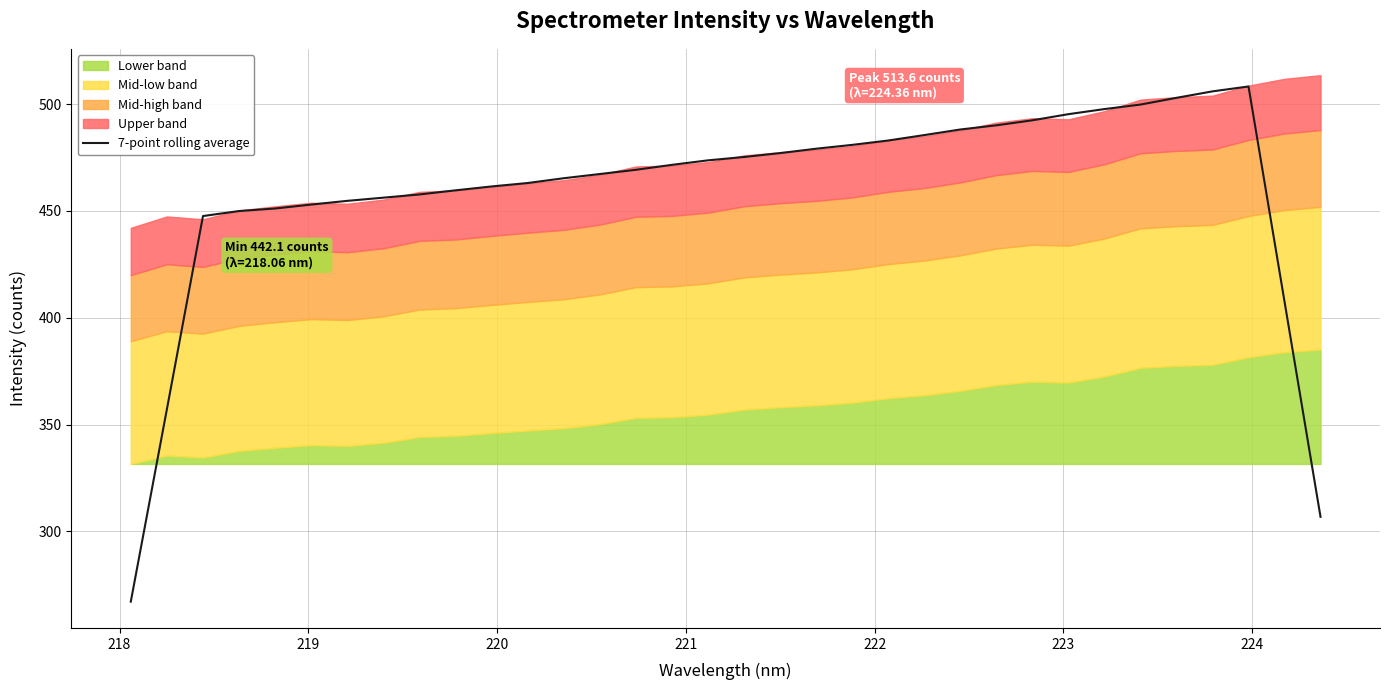

What is the maximum value shown in the chart?

508.3